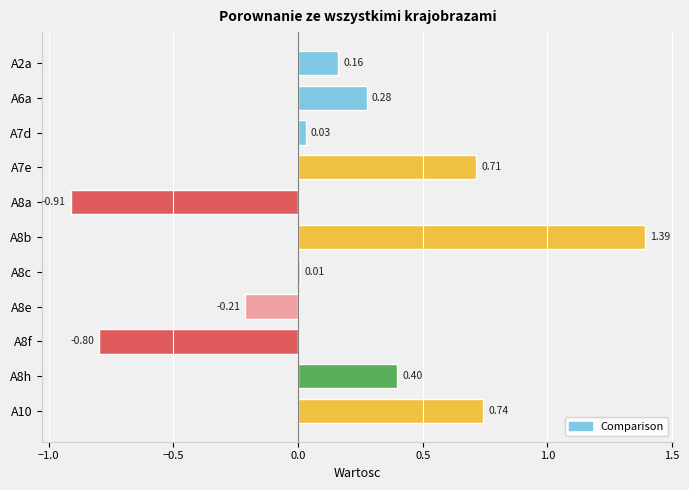

What is the sum of the values at A10 and A6a?

1.0